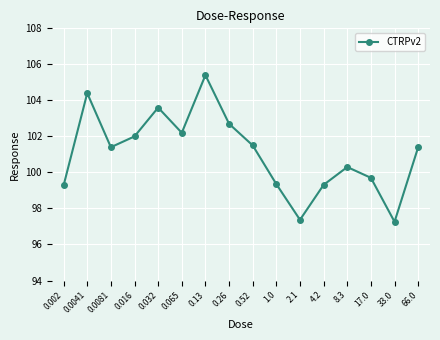

What is the average value?

101.1